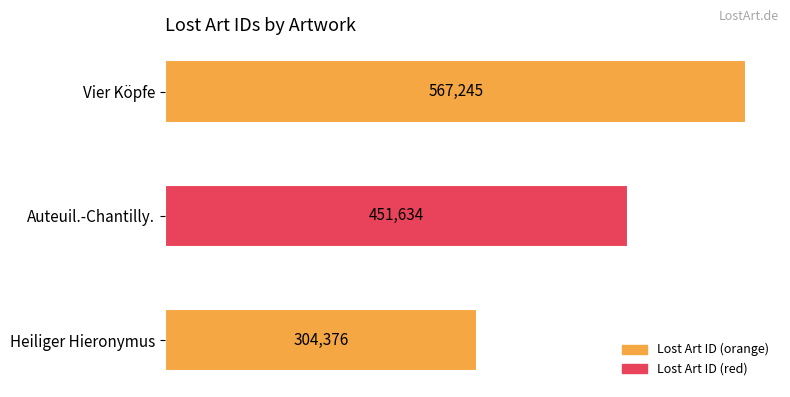

What is the label of the 3rd bar from the bottom?

Vier Köpfe